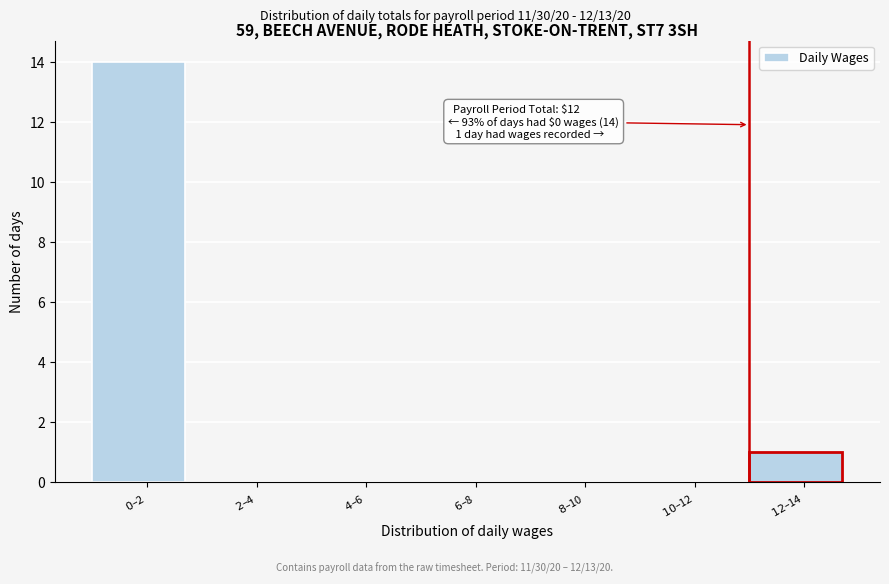

What is the sum of all values?

15